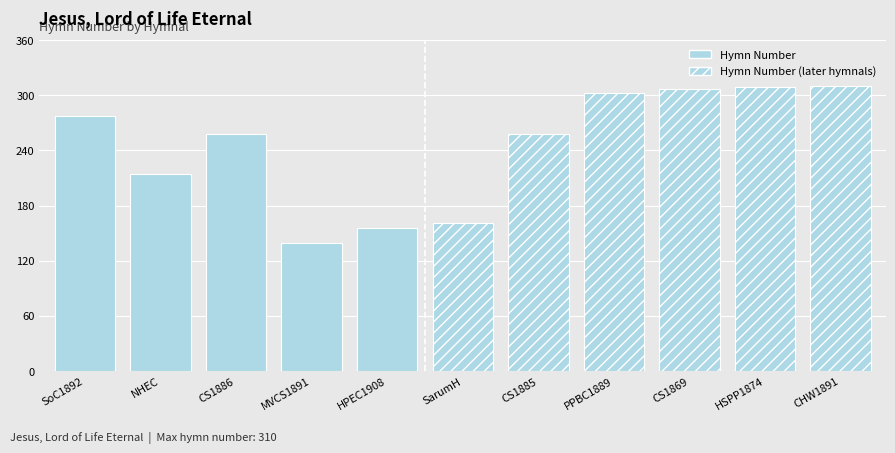

Rank the categories by value from highest to lowest.

CHW1891, HSPP1874, CS1869, PPBC1889, SoC1892, CS1886, CS1885, NHEC, SarumH, HPEC1908, MVCS1891